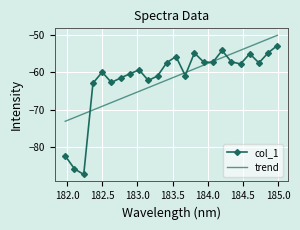

List the series in order of their peak value, highest first.

trend, col_1